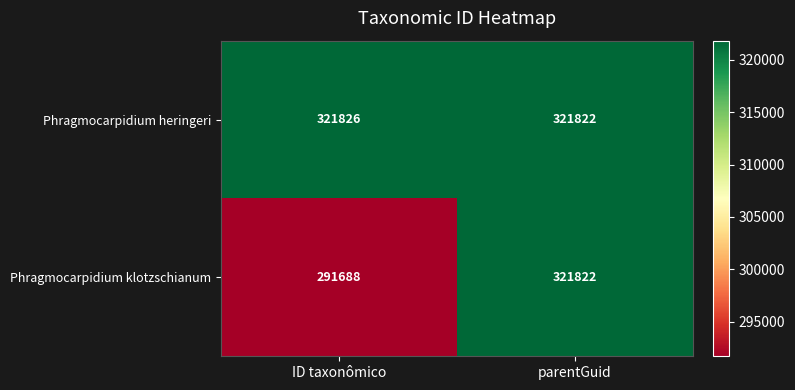

What is the difference between the maximum and minimum values in the Phragmocarpidium klotzschianum series?

30134